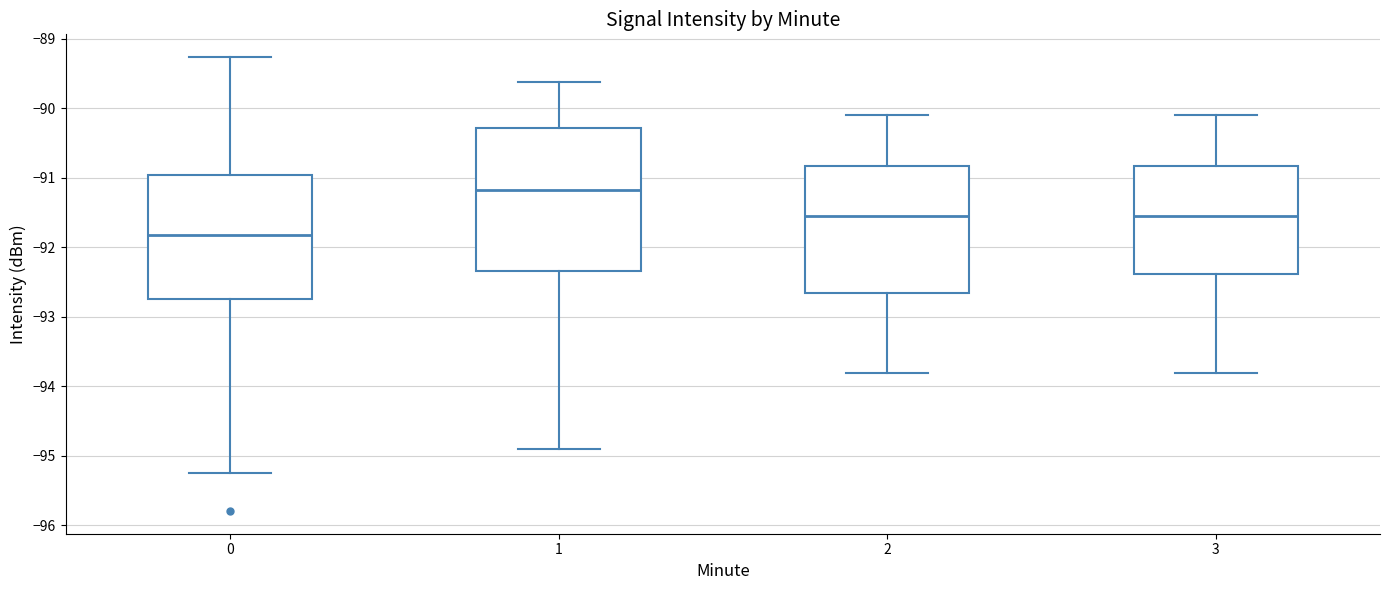

Reading left to right, read every box against the y-axis: the position of its median line, the range the box covers, and the ends of its whiskers. The values are not printed on the chart, so give them approximately, as read against the axis.

0: median -91.8, box -92.7 to -91.0, whiskers -95.2 to -89.3
1: median -91.2, box -92.3 to -90.3, whiskers -94.9 to -89.6
2: median -91.5, box -92.6 to -90.8, whiskers -93.8 to -90.1
3: median -91.5, box -92.4 to -90.8, whiskers -93.8 to -90.1